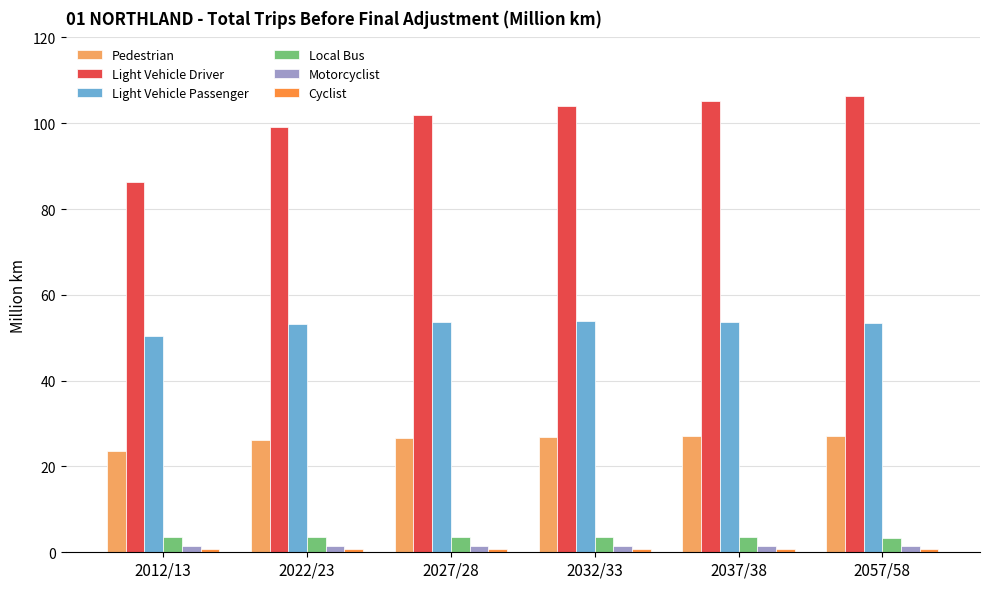

What is the spread (max minus min) of values at 2012/13?

85.7